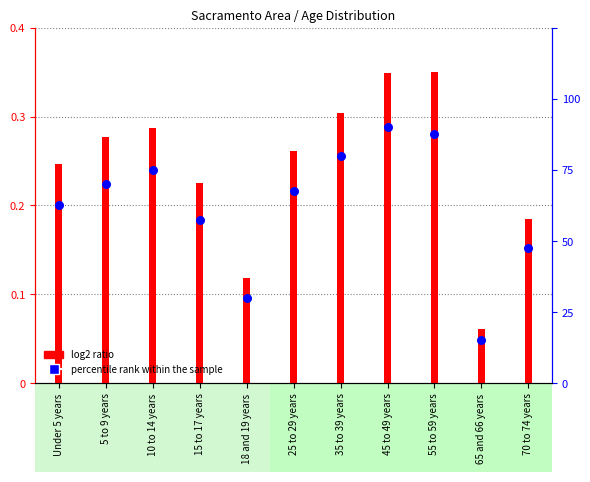

At which category is the sum across all series the highest?

45 to 49 years